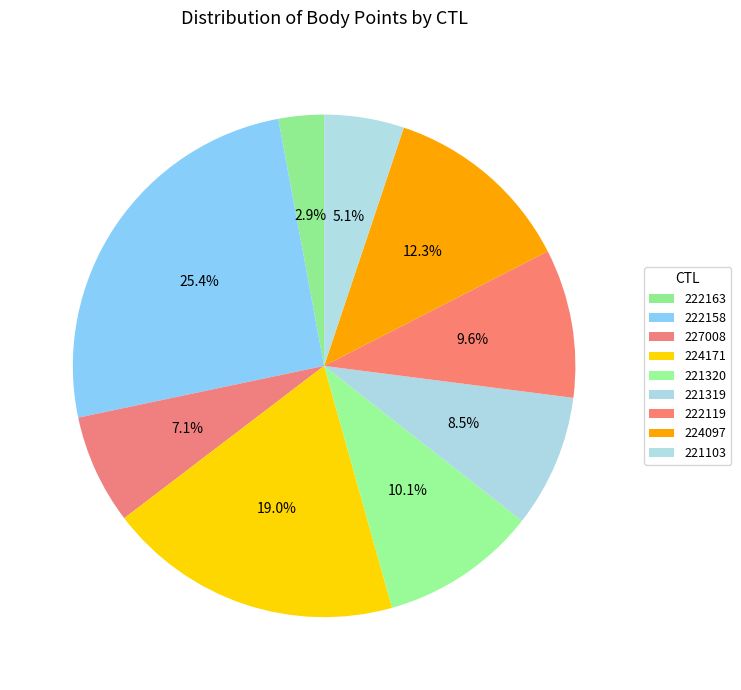

To the nearest percent, what percentage of the pie is 222163?

3%